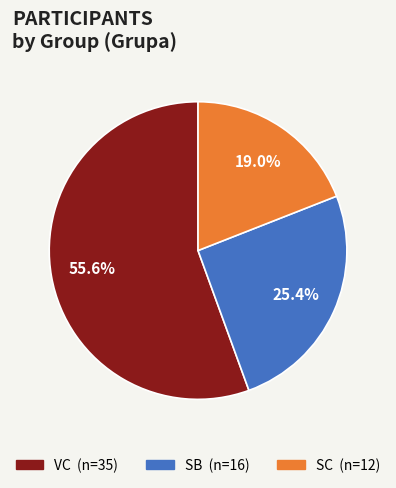

To the nearest percent, what is the average slice percentage?

33%